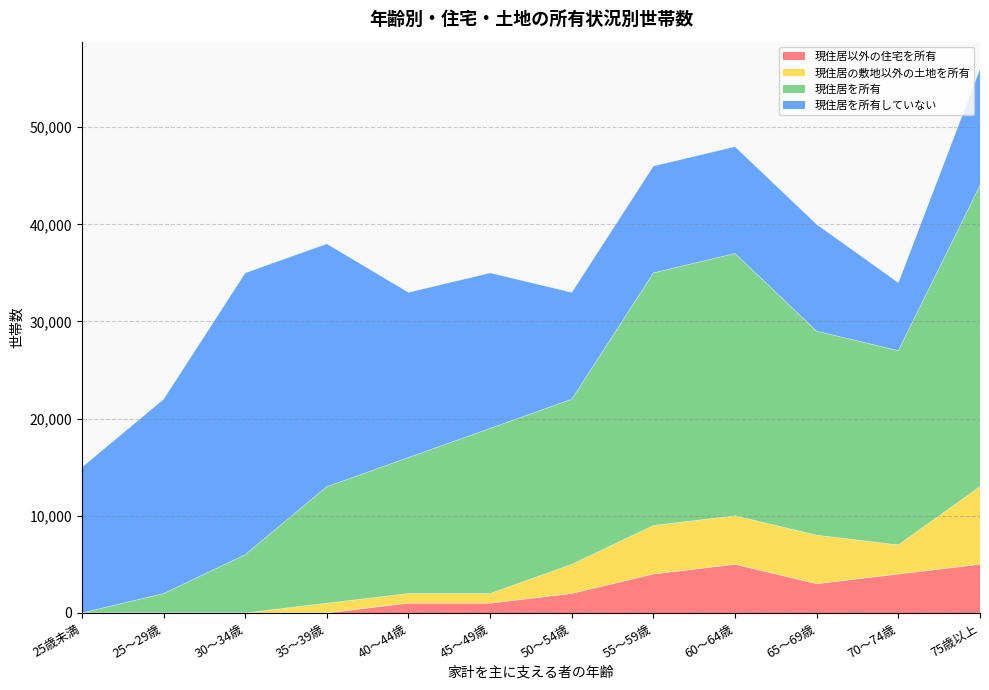

At which category is the sum across all series the highest?

75歳以上